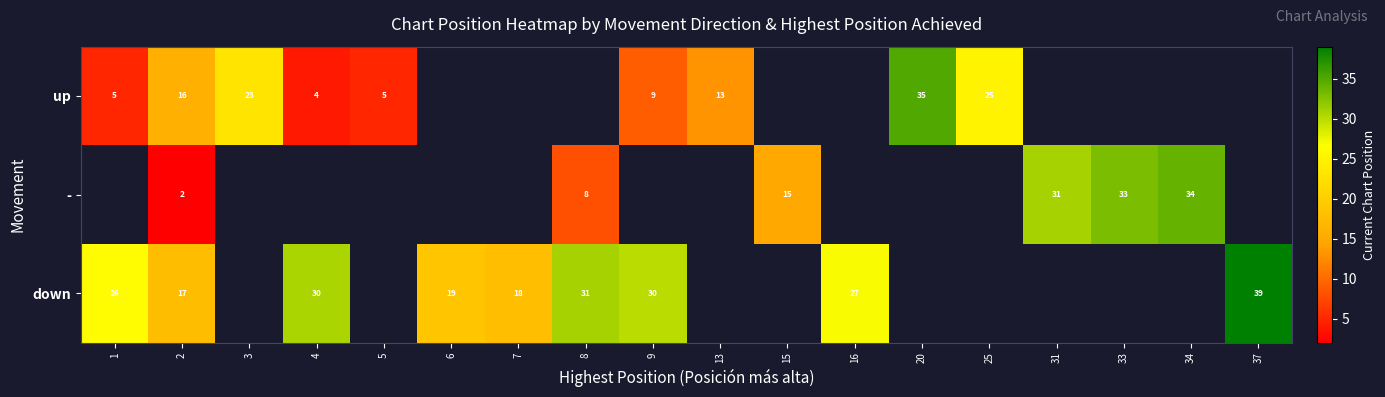

The value of down at 7 is 24. True or false?

False